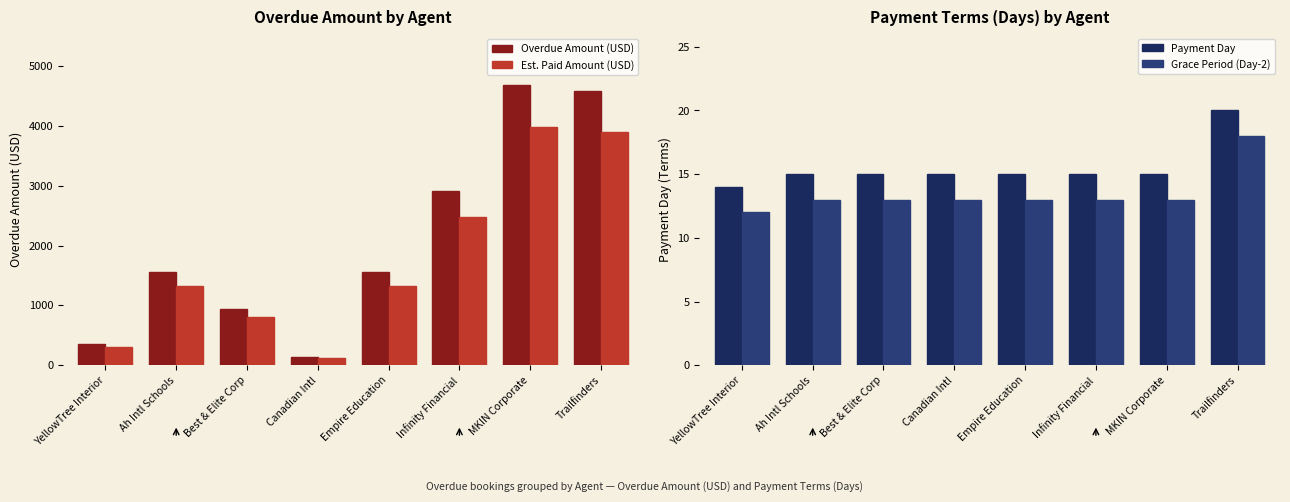

The value of Overdue Amount (USD) at MKIN Corporate is 2692.6. True or false?

False